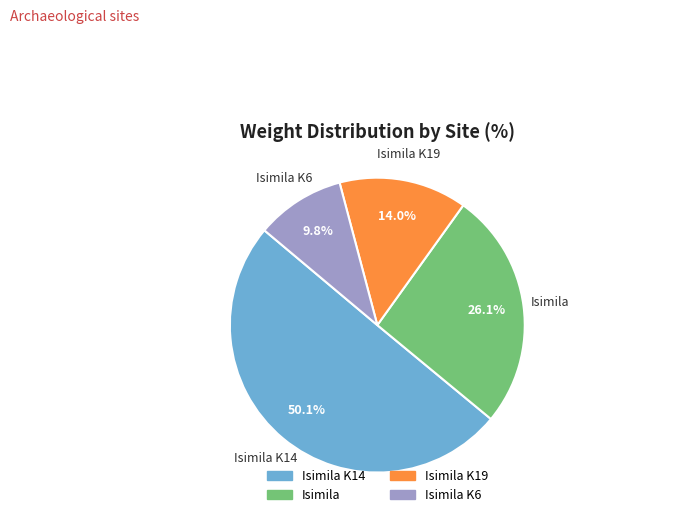

How many slices are in this pie chart?

4